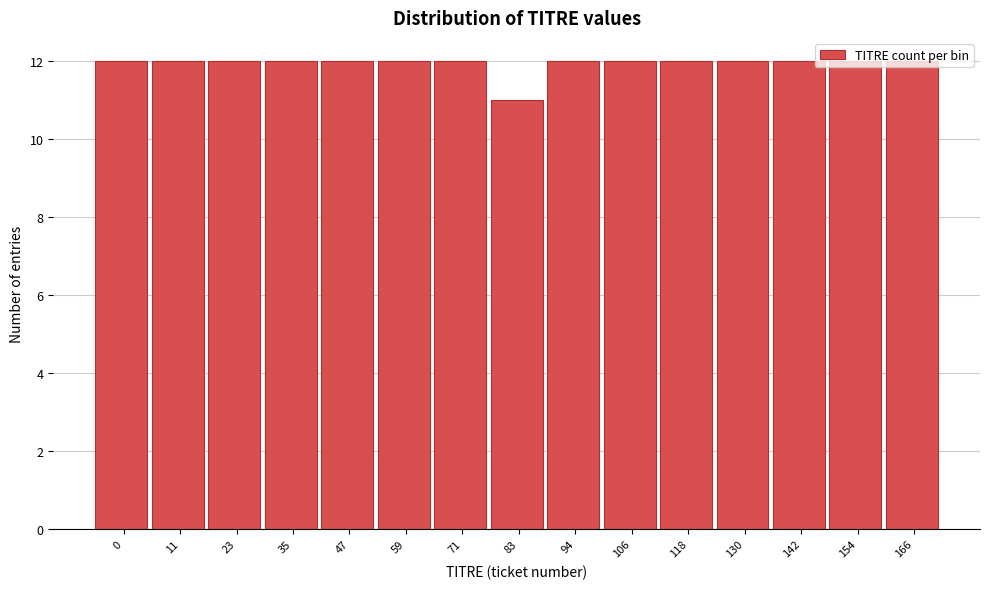

What is the minimum value shown in the chart?

11